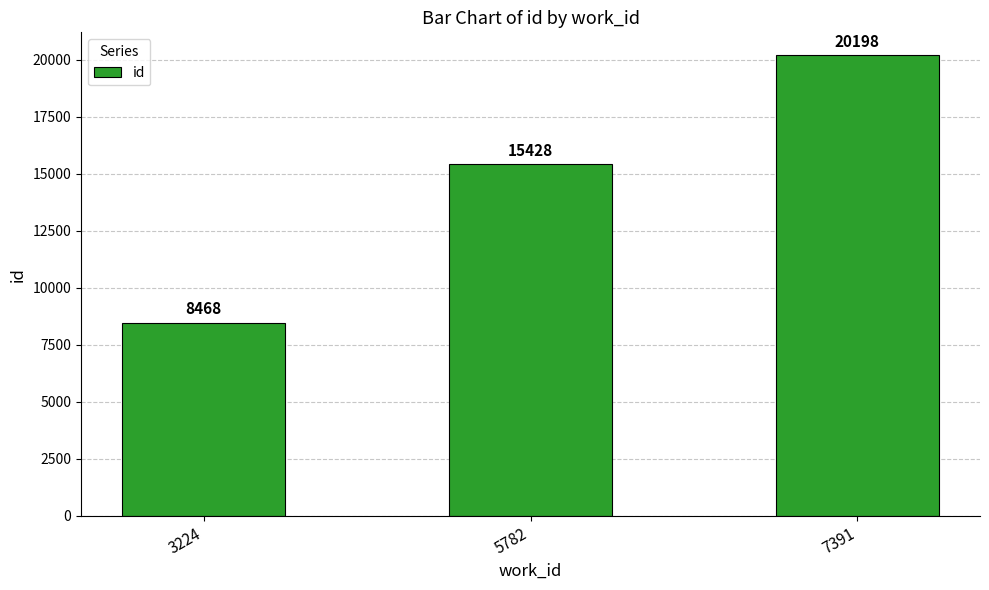

Which has a higher value, 7391 or 5782?

7391